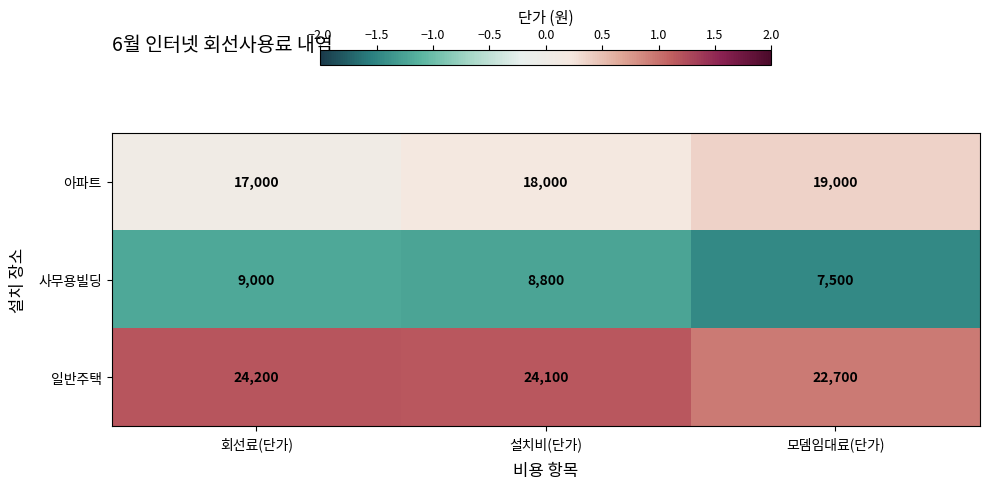

At 모뎀임대료(단가), list the series in order from largest to smallest.

일반주택, 아파트, 사무용빌딩